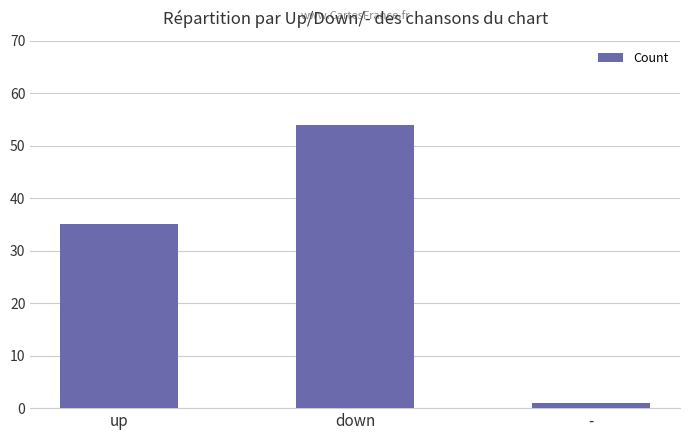

How many data points does each series have?

3